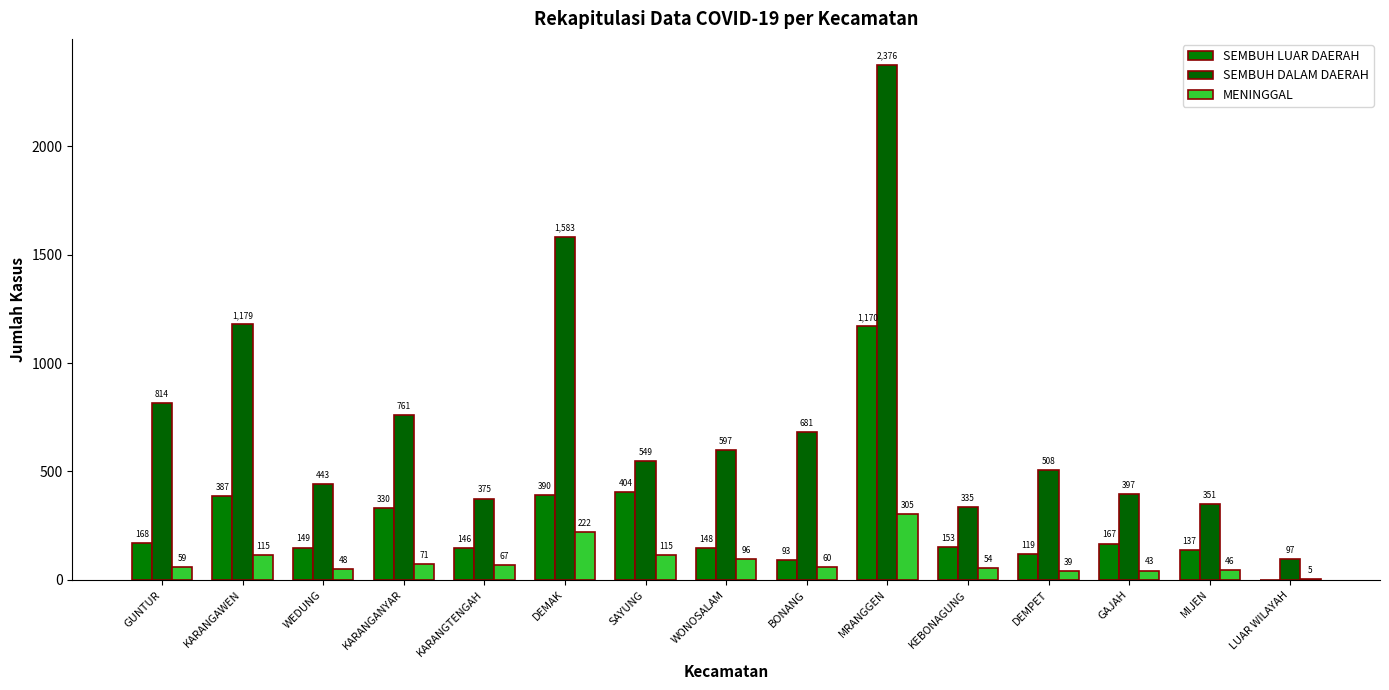

Rank the series by their average value, from lowest to highest.

MENINGGAL, SEMBUH LUAR DAERAH, SEMBUH DALAM DAERAH